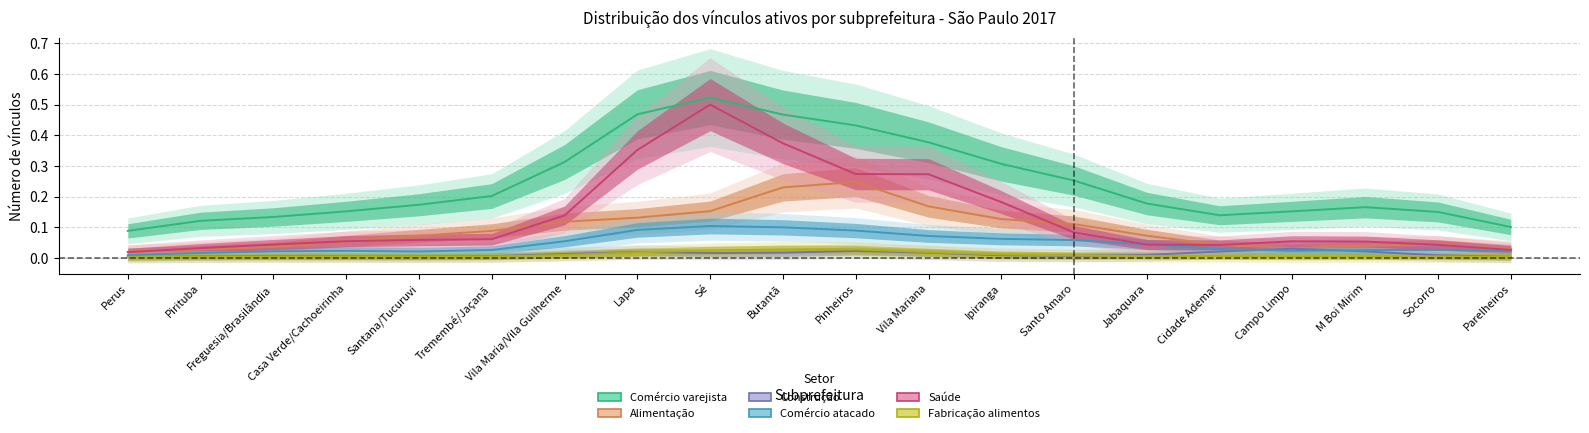

Which has a higher value, Campo Limpo or Santo Amaro?

Santo Amaro